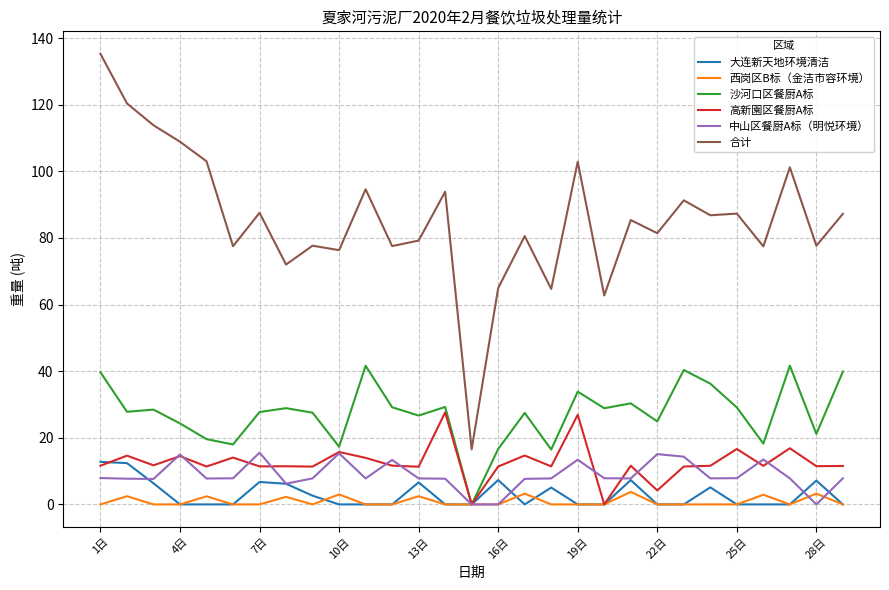

True or false: 合计 and 沙河口区餐厨A标 intersect in this chart.

False